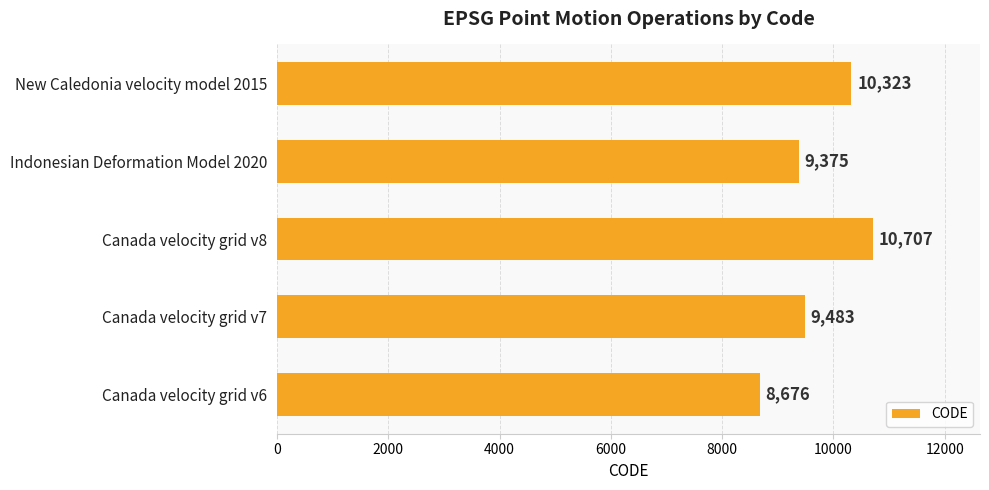

How many values are below 9483?

2